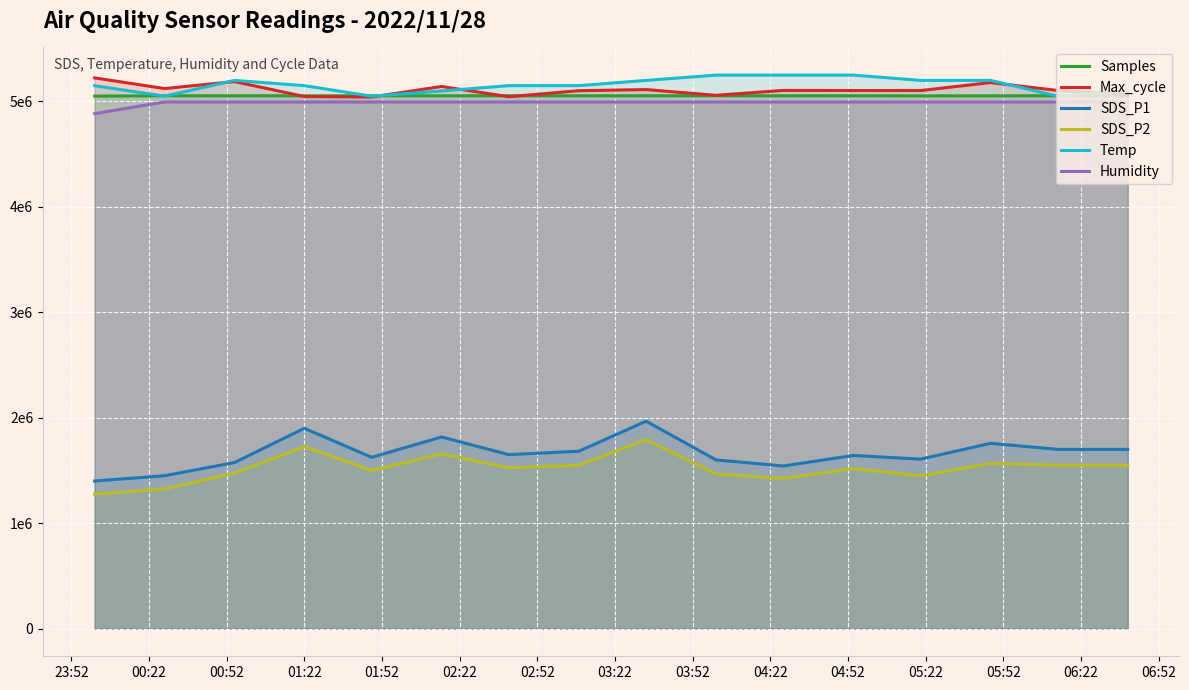

What is the value of the Samples point at the 13th from the left?

5053138